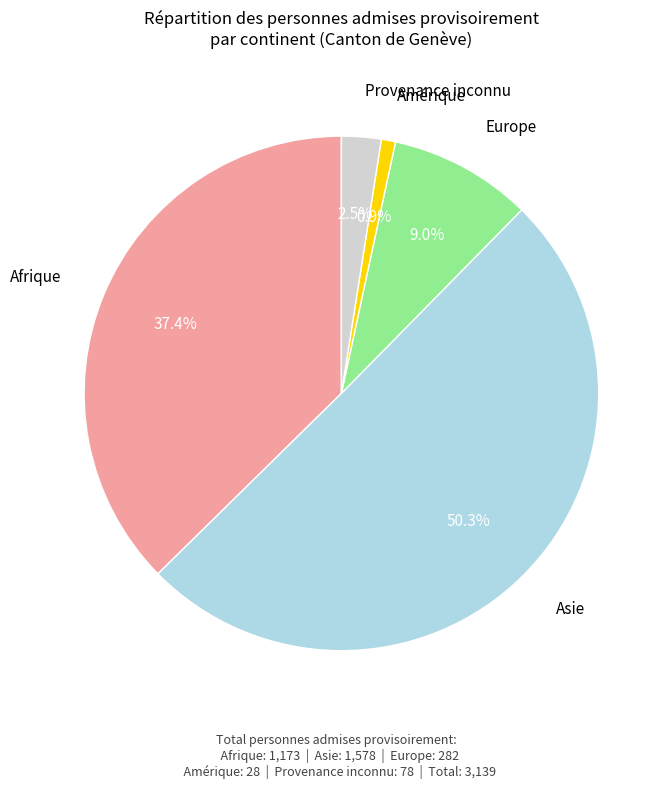

How many segments does this pie chart have?

5